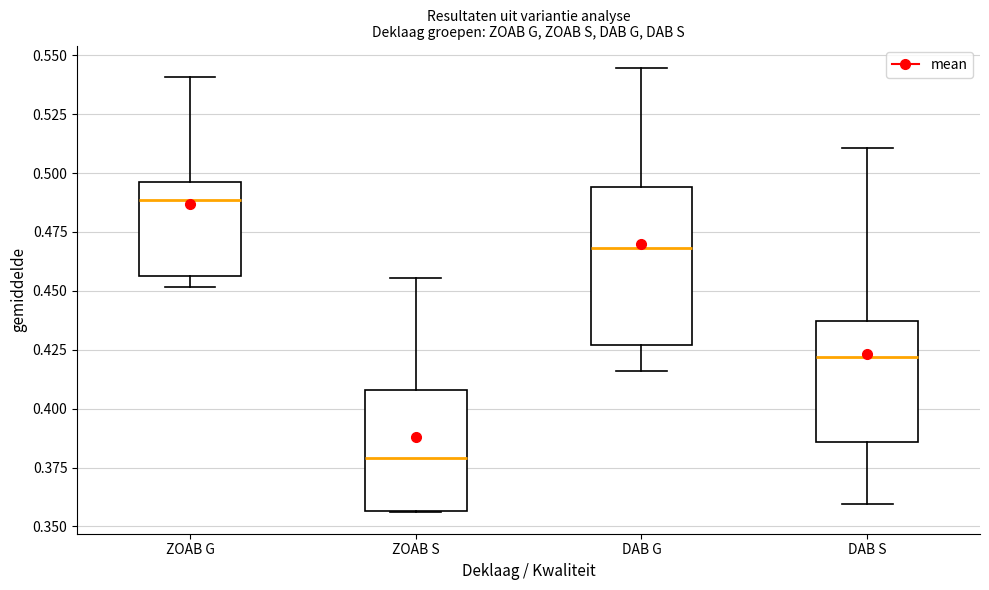

Which box's median line is the lowest?

ZOAB S